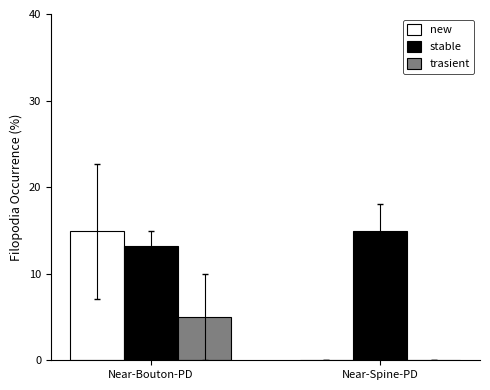

Does the chart contain stacked bars?

No